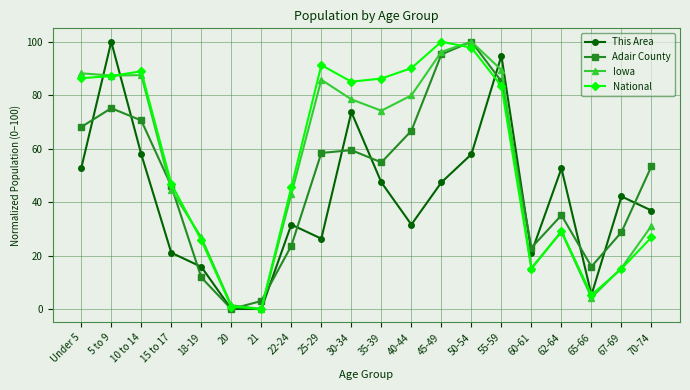

What is the sum of all Adair County values?

974.1